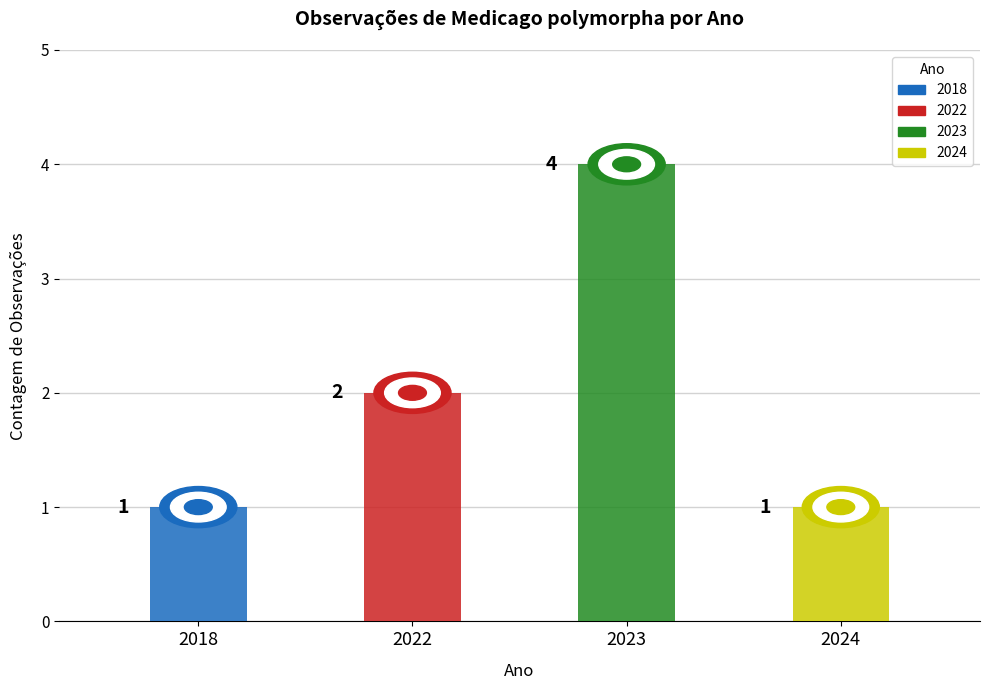

What is the minimum value shown in the chart?

1